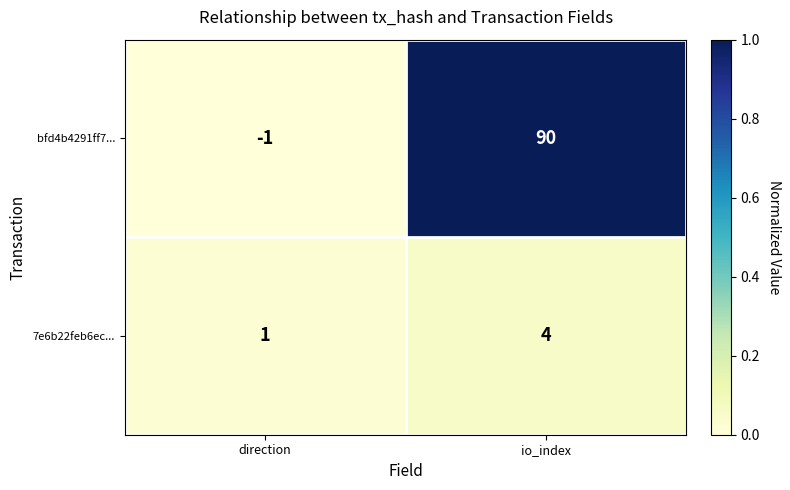

List the series in order of their peak value, lowest first.

7e6b22feb6ec..., bfd4b4291ff7...